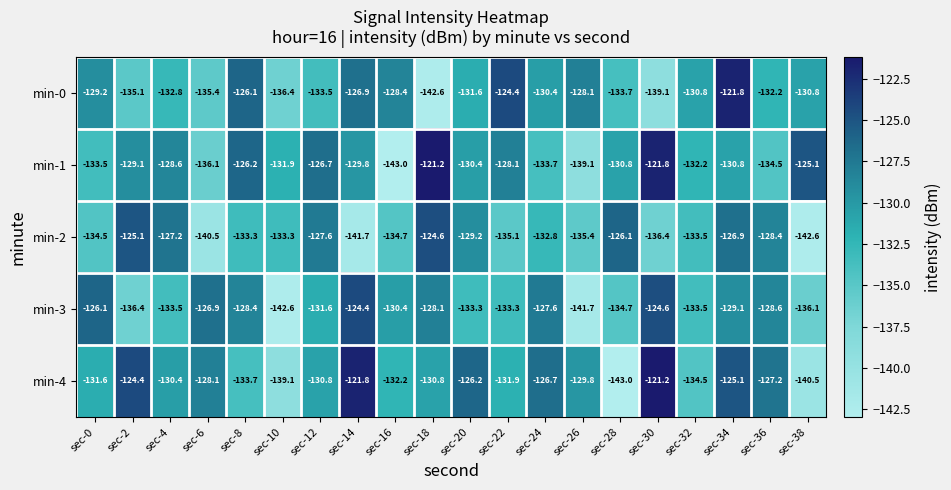

Rank the series at sec-22 from lowest to highest value.

min-2, min-3, min-4, min-1, min-0